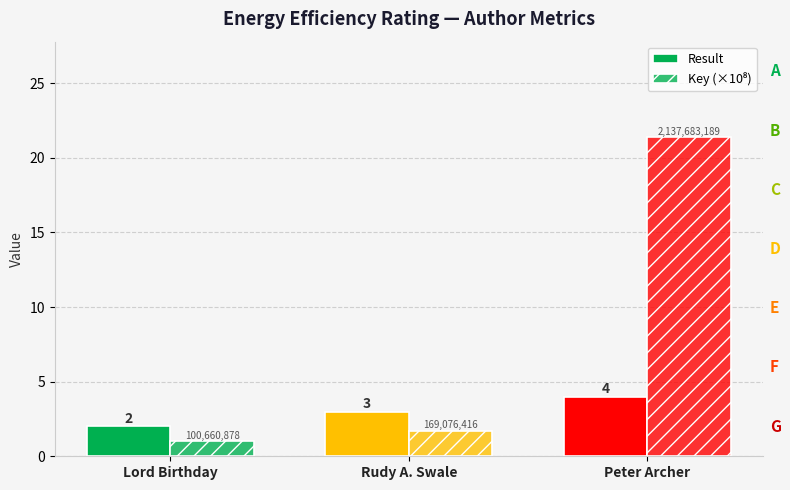

What is the value of the Result bar at the 2nd from the left?

3.0